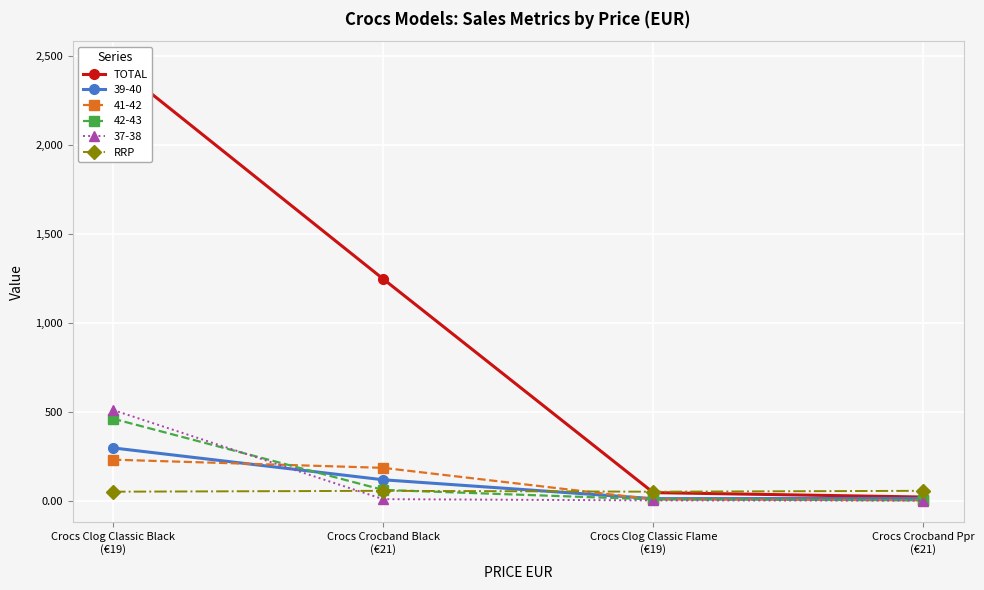

Where is RRP nearest to the value 52?

Crocs Clog Classic Black
(€19)